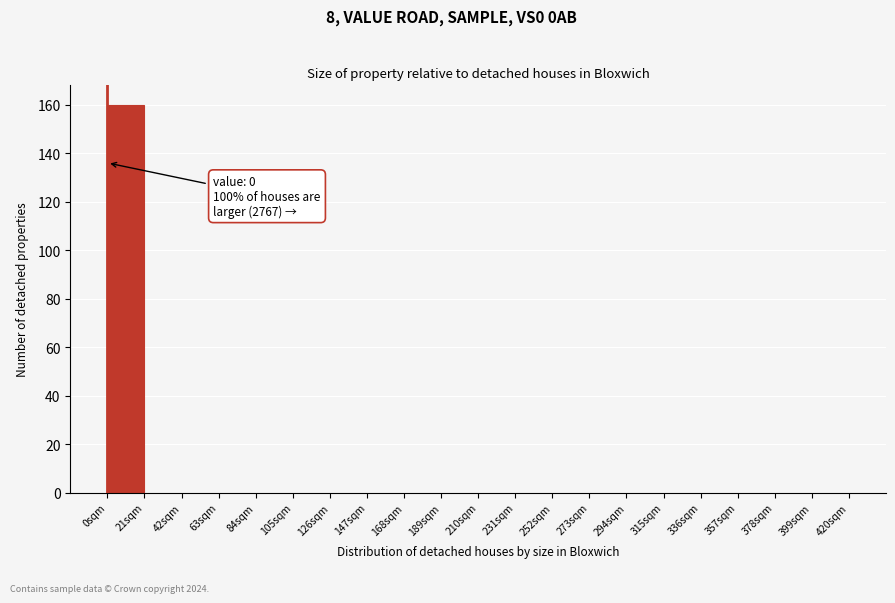

Which range on the x-axis has the tallest bar?

0 to 21